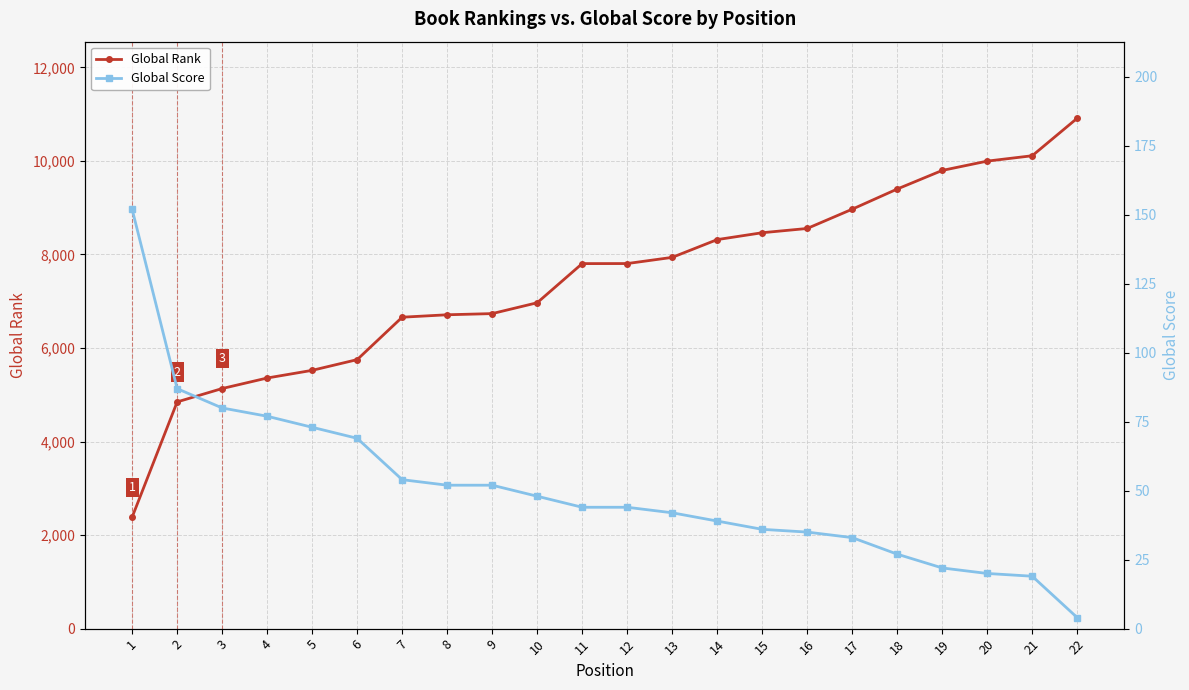

True or false: Global Rank and Global Score cross at least once.

False